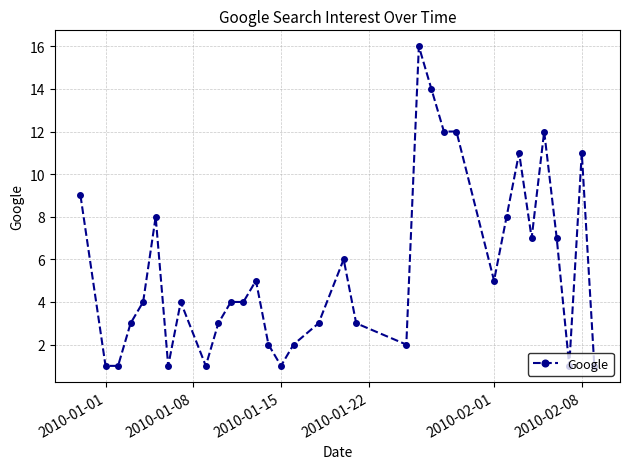

What is the sum of all values?

184